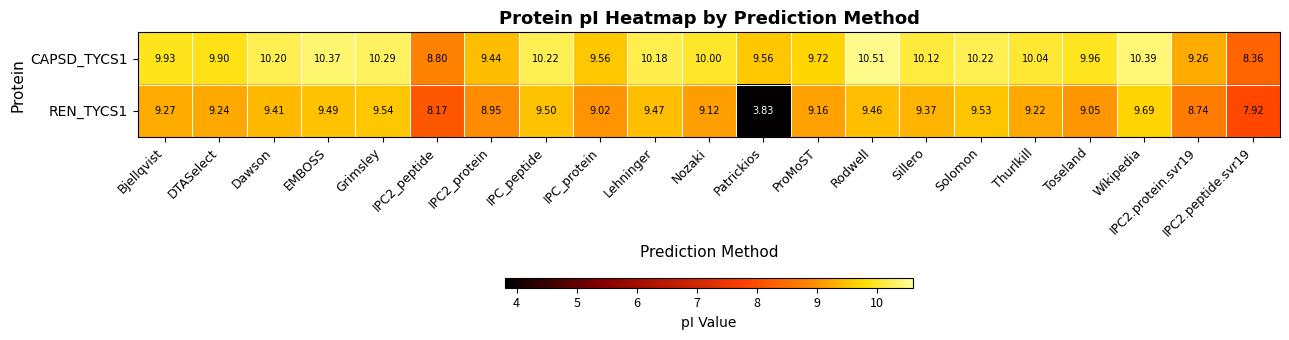

Which category has the lowest value across all series?

Patrickios